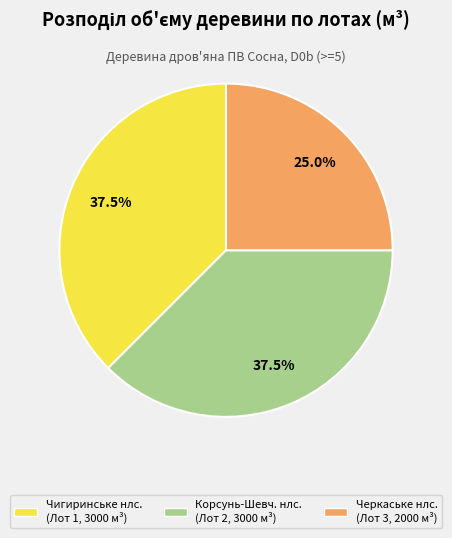

What is the ratio of the value at Корсунь-Шевч. нлс. (Лот 2, 3000 м³) to the value at Черкаське нлс. (Лот 3, 2000 м³)?

1.5